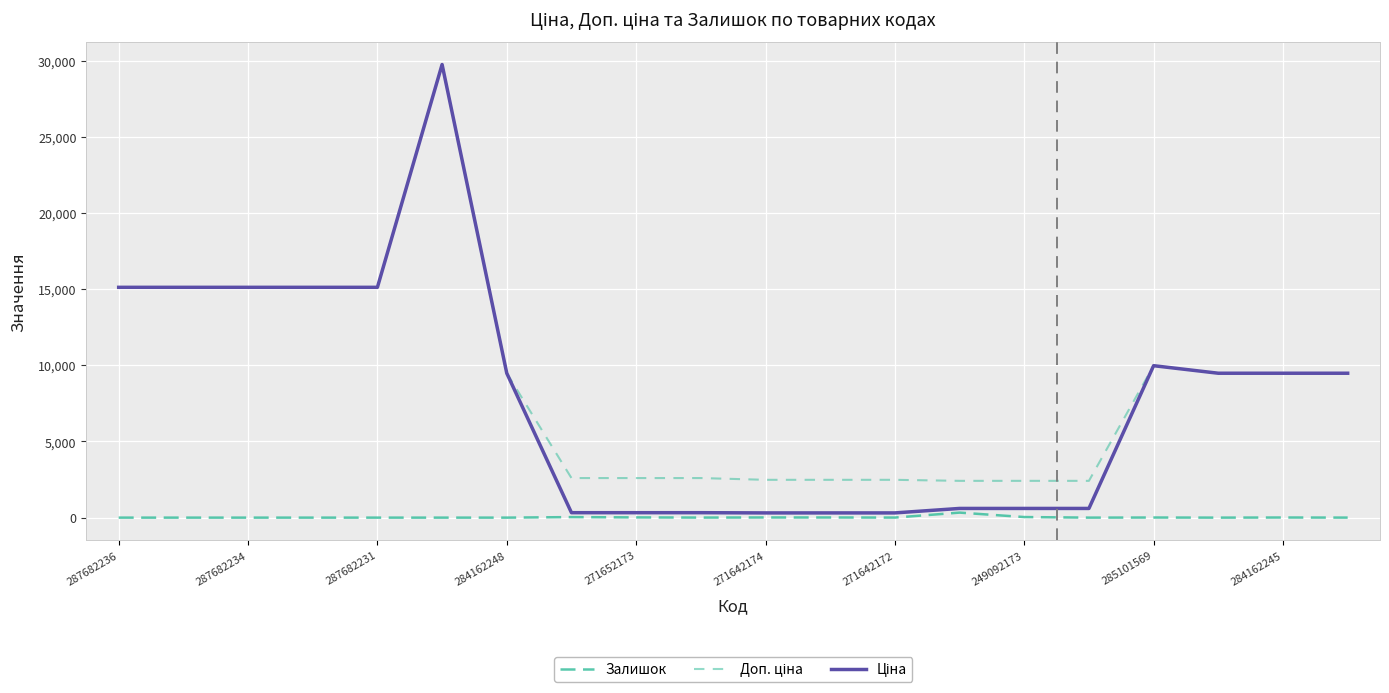

Where is Доп. ціна nearest to the value 16081?

287682236